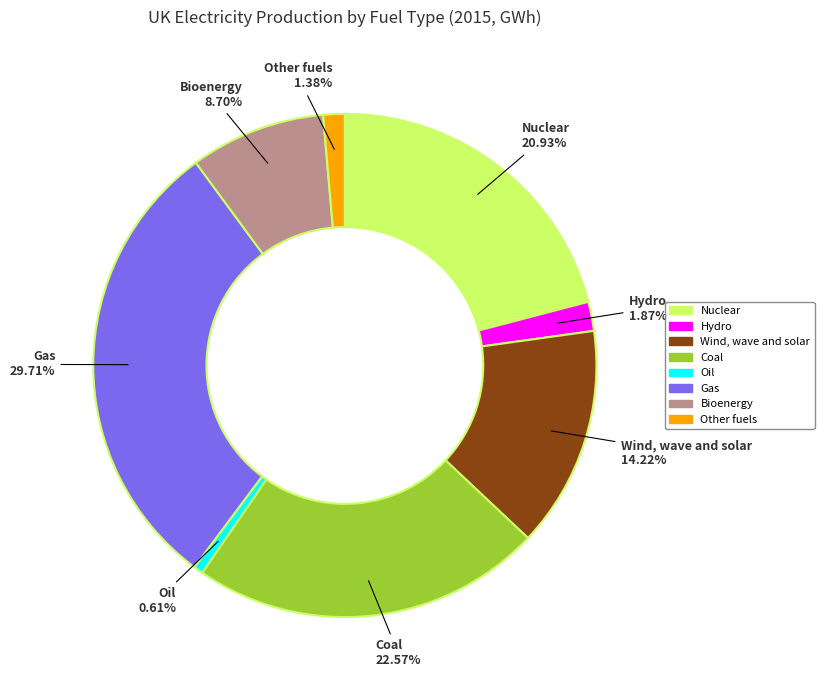

What percentage is the Bioenergy slice, to the nearest percent?

9%